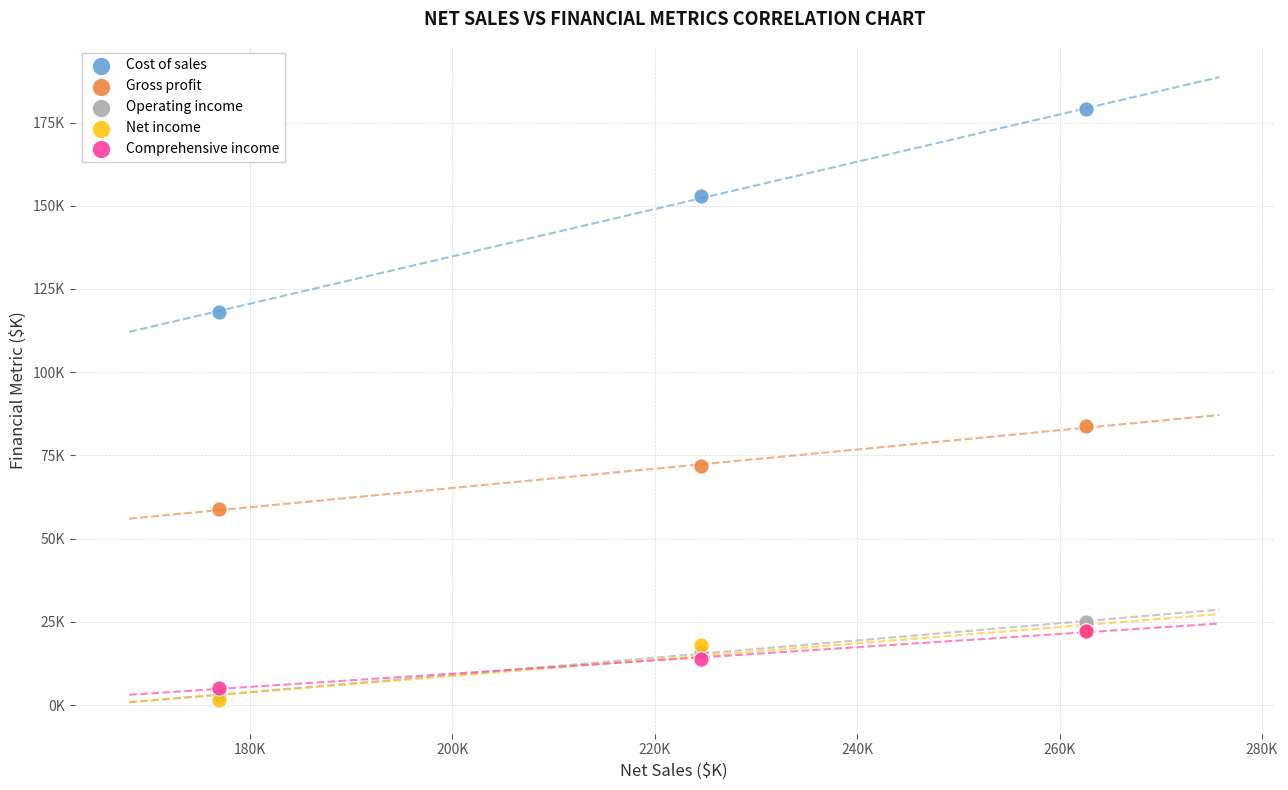

Which series has the widest spread of Y values?

Cost of sales